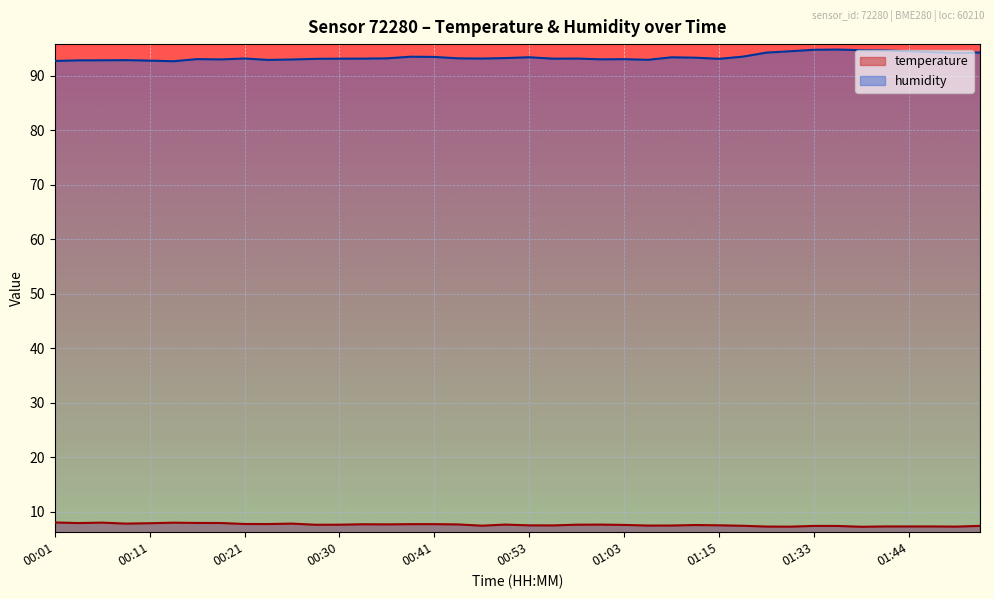

What are all the series names shown in the legend?

temperature, humidity